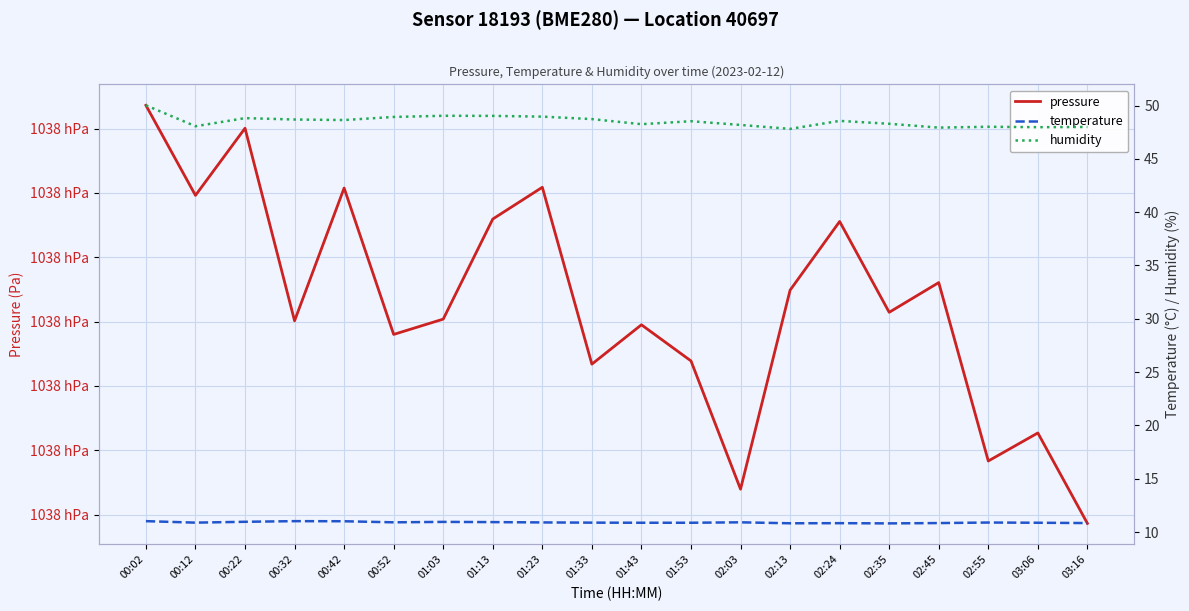

Is the value of temperature at 03:06 greater than the value of humidity at 02:13?

No